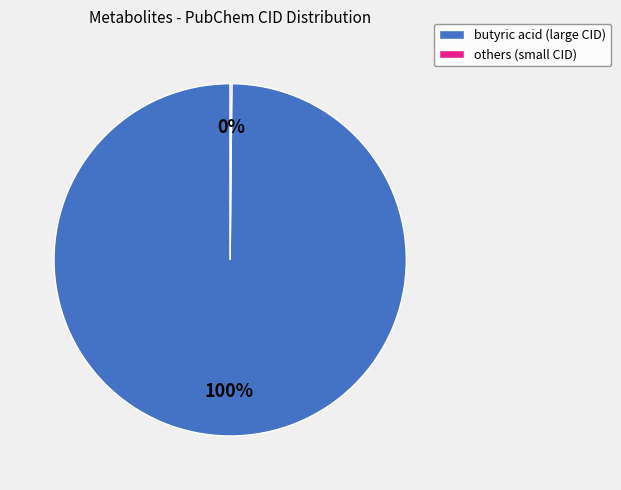

To the nearest percent, what is the average slice percentage?

50%